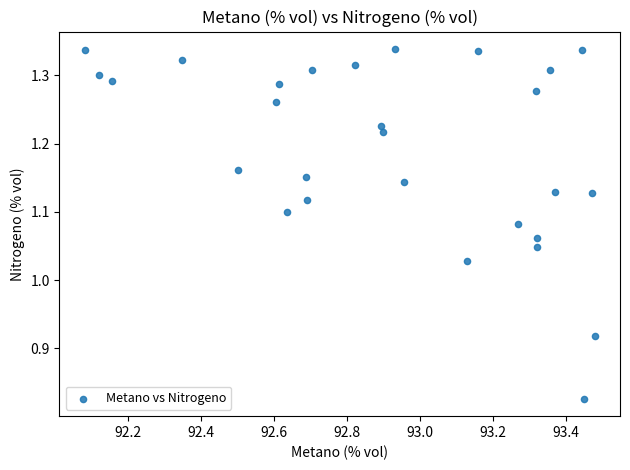

What is the range of Y values (max minus min)?

0.5